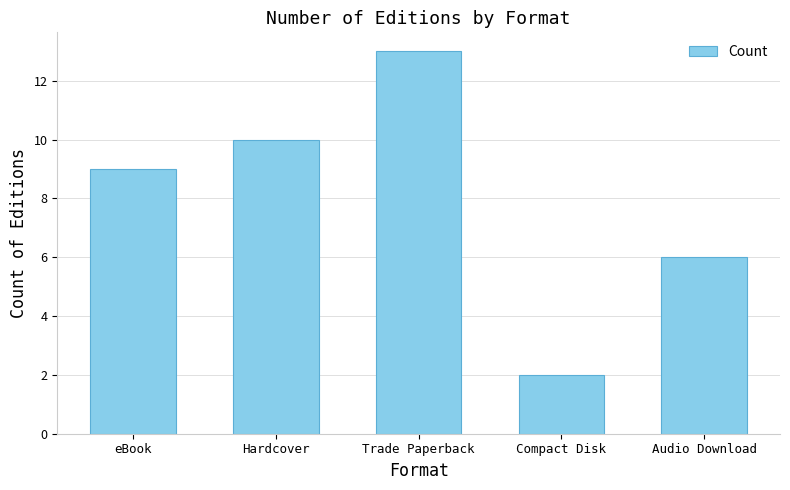

True or false: the data shows 6 at Hardcover.

False